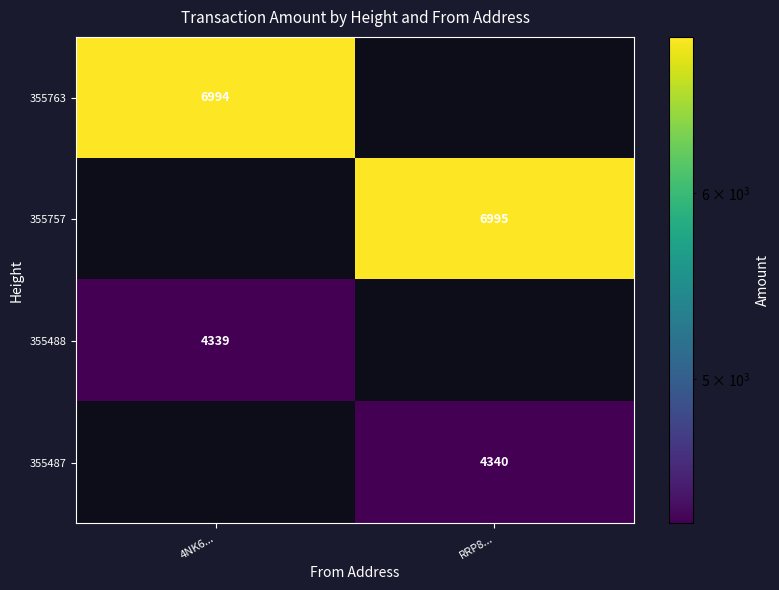

Is the value of 355763 at 4NK6... greater than the value of 355487 at RRP8...?

Yes